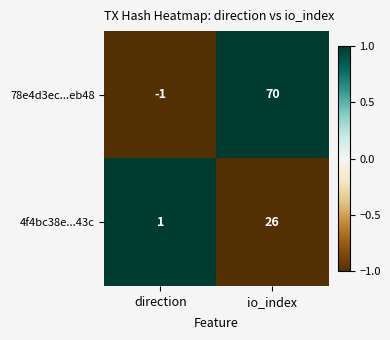

Rank the series by their maximum value, from highest to lowest.

78e4d3ec...eb48, 4f4bc38e...43c